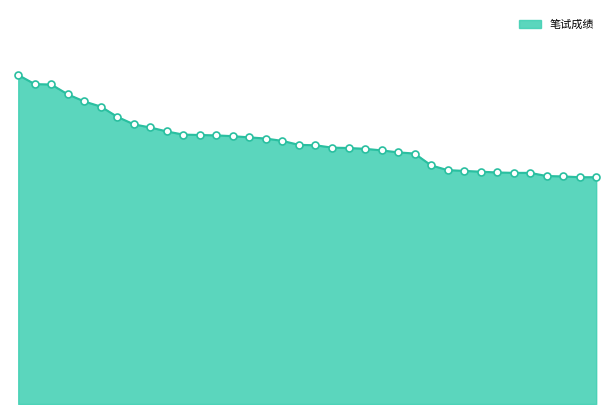

Is this an area chart (filled region under the line)?

Yes